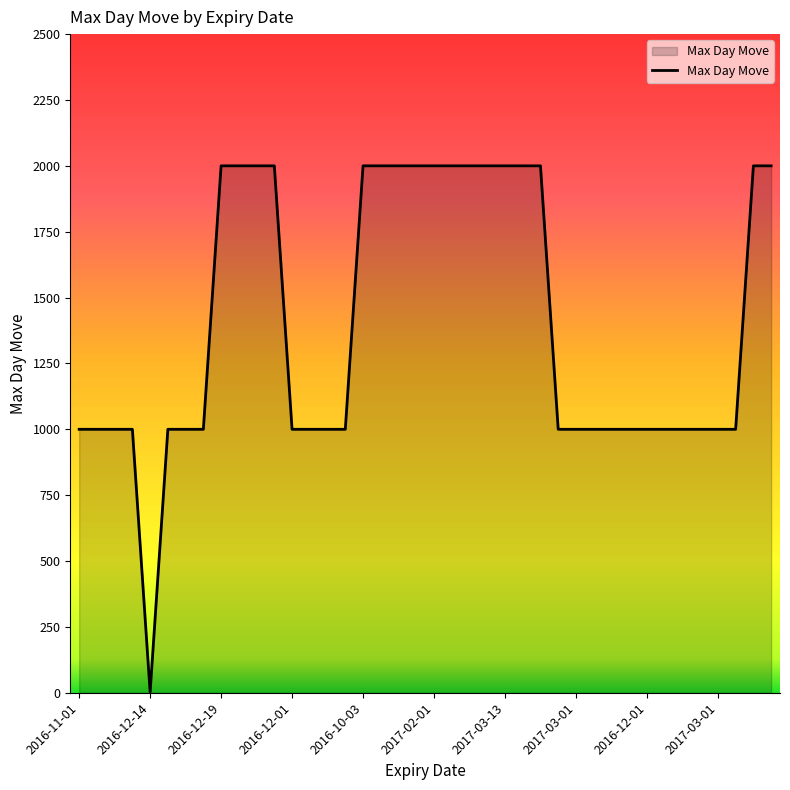

What is the greatest value displayed?

2000